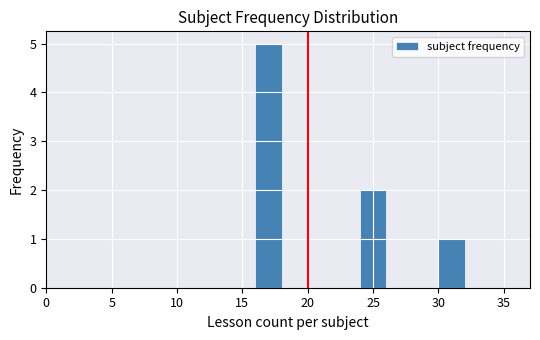

Reading left to right, transcribe this chart: for each bar, give the range it covers on the x-axis and its height. The values are not printed on the chart, so give them approximately, as read against the axis.

16 to 18: 5
18 to 20: 0
20 to 22: 0
22 to 24: 0
24 to 26: 2
26 to 28: 0
28 to 30: 0
30 to 32: 1